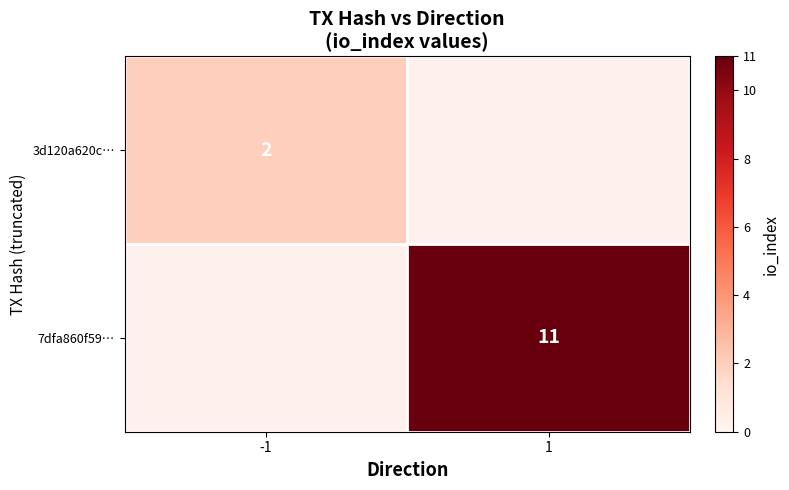

True or false: 3d120a620c… has a value of 2 at -1.

True